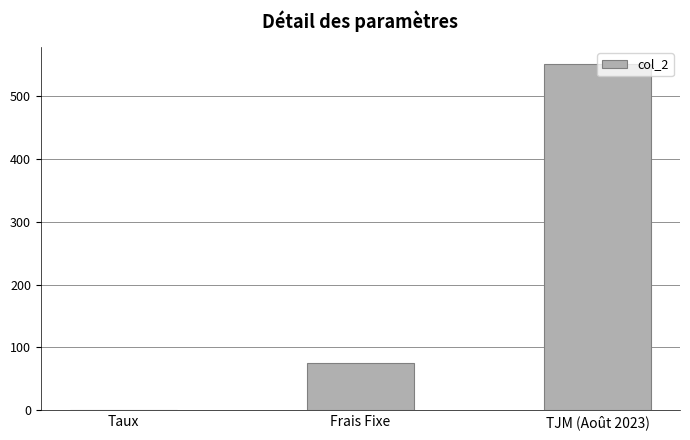

What is the change in value from Taux to Frais Fixe?

+74.9